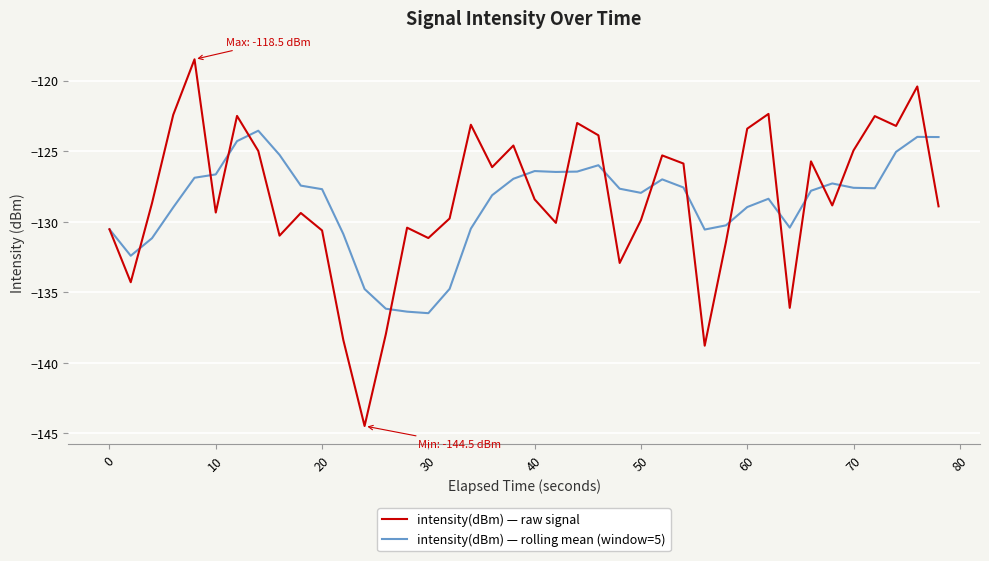

List the series in order of their peak value, highest first.

intensity(dBm) — raw signal, intensity(dBm) — rolling mean (window=5)